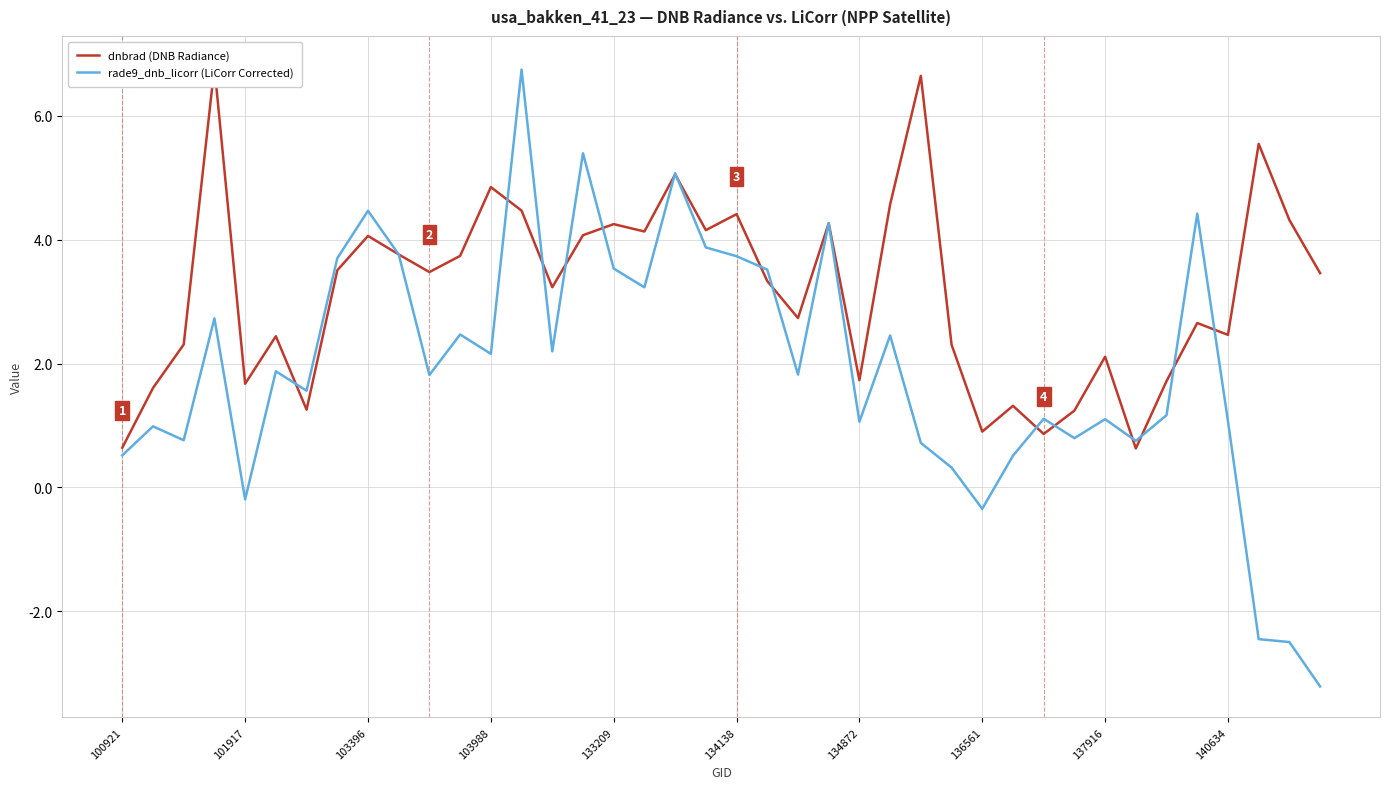

What is the value of the rade9_dnb_licorr (LiCorr Corrected) point at the 4th from the left?

2.7